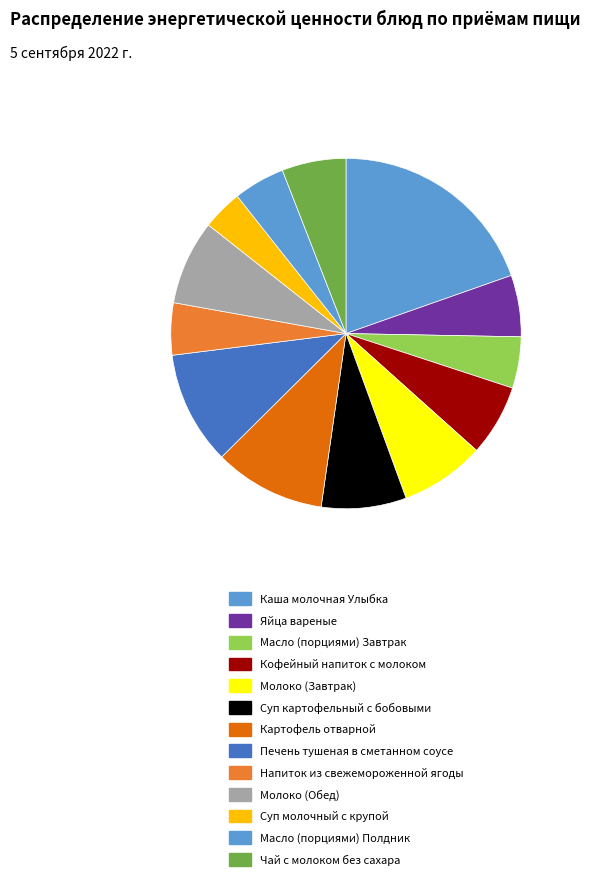

Is it true that Молоко (Обед) is 14% of the pie?

False